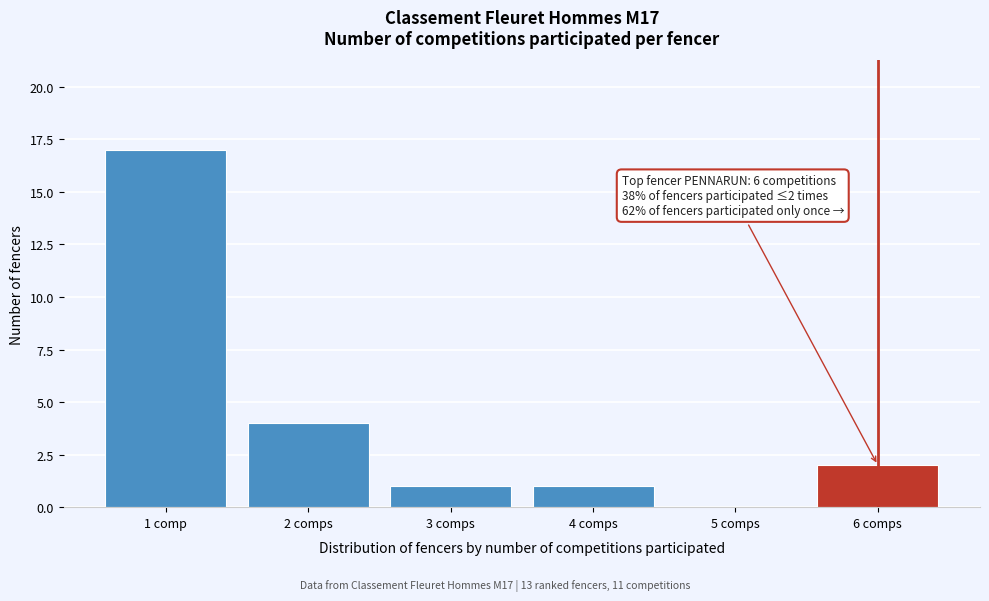

Reading left to right, extract all data points from this chart.

1 comp=17	2 comps=4	3 comps=1	4 comps=1	5 comps=0	6 comps=2